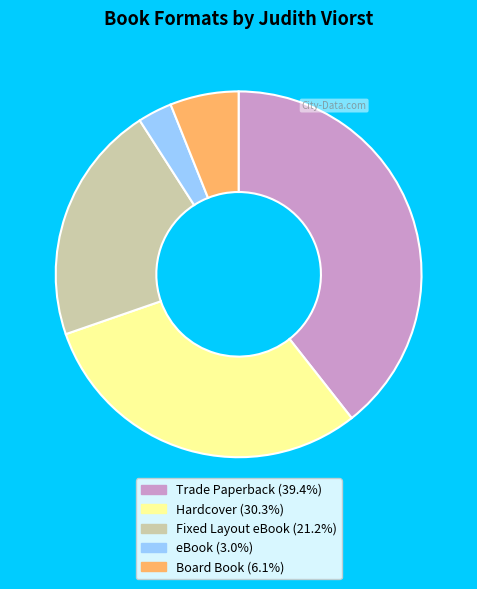

Is it true that Hardcover is 43% of the pie?

False